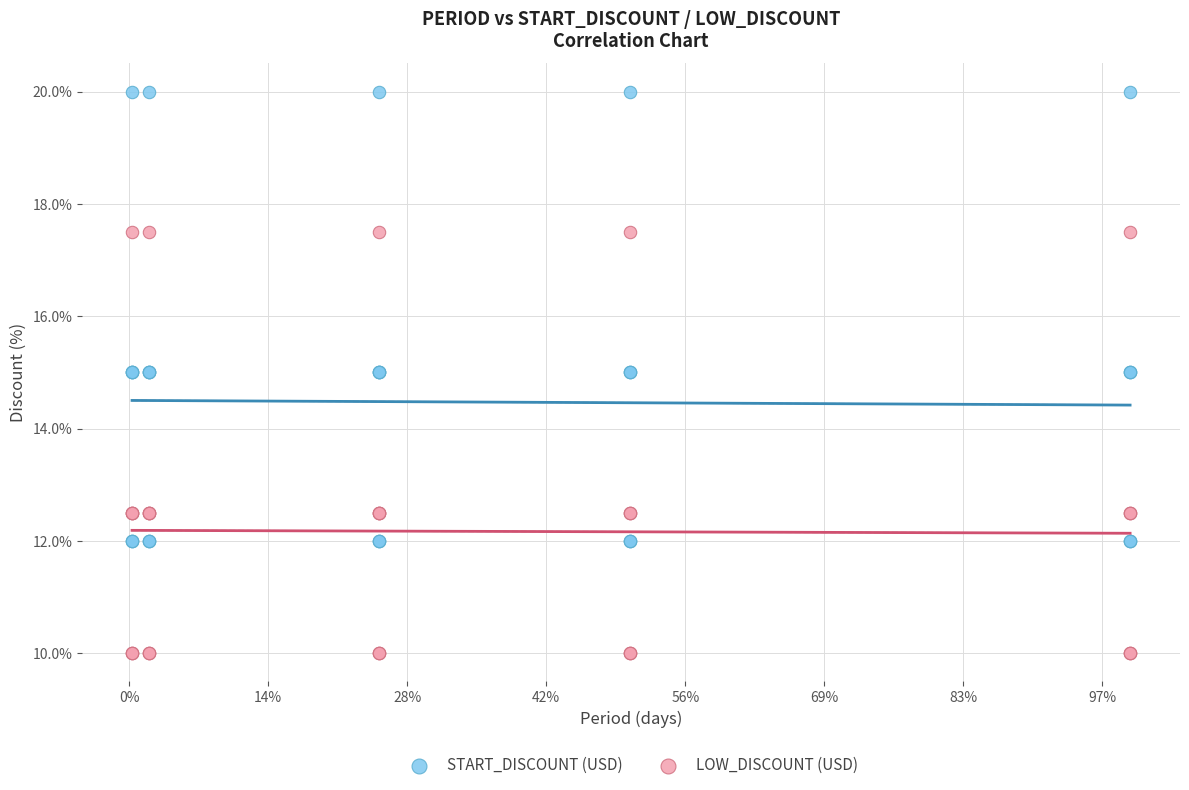

Which series reaches the maximum Y coordinate?

START_DISCOUNT (USD)